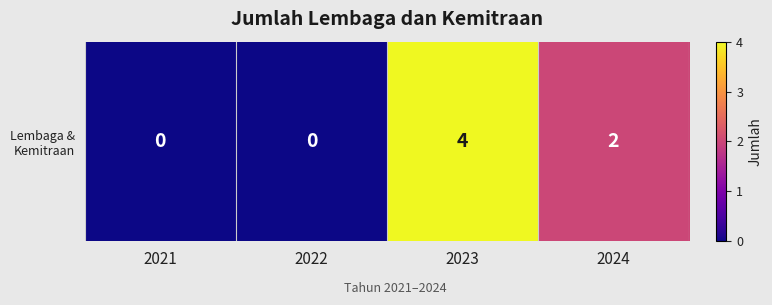

What is the change in value from 2022 to 2023?

+4